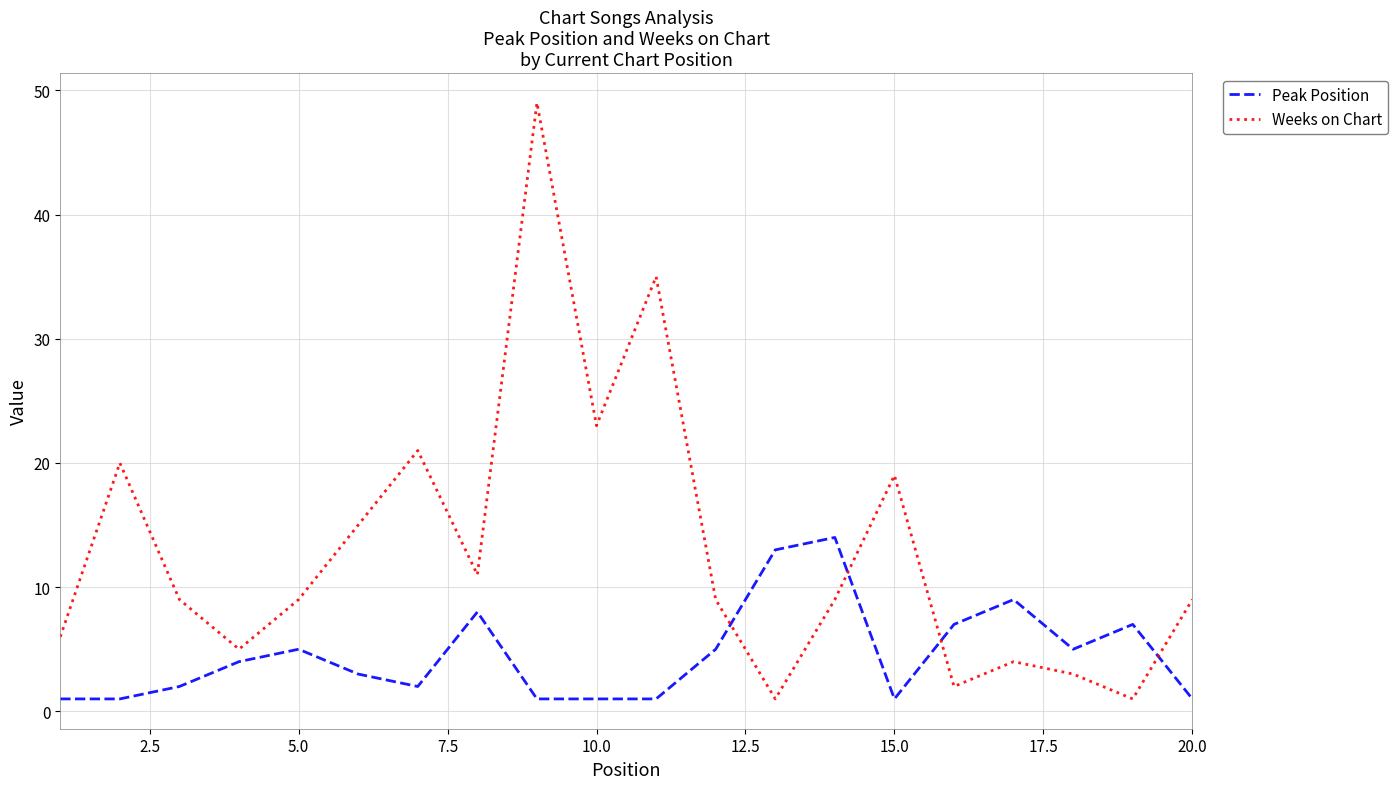

True or false: Weeks on Chart and Peak Position intersect in this chart.

True